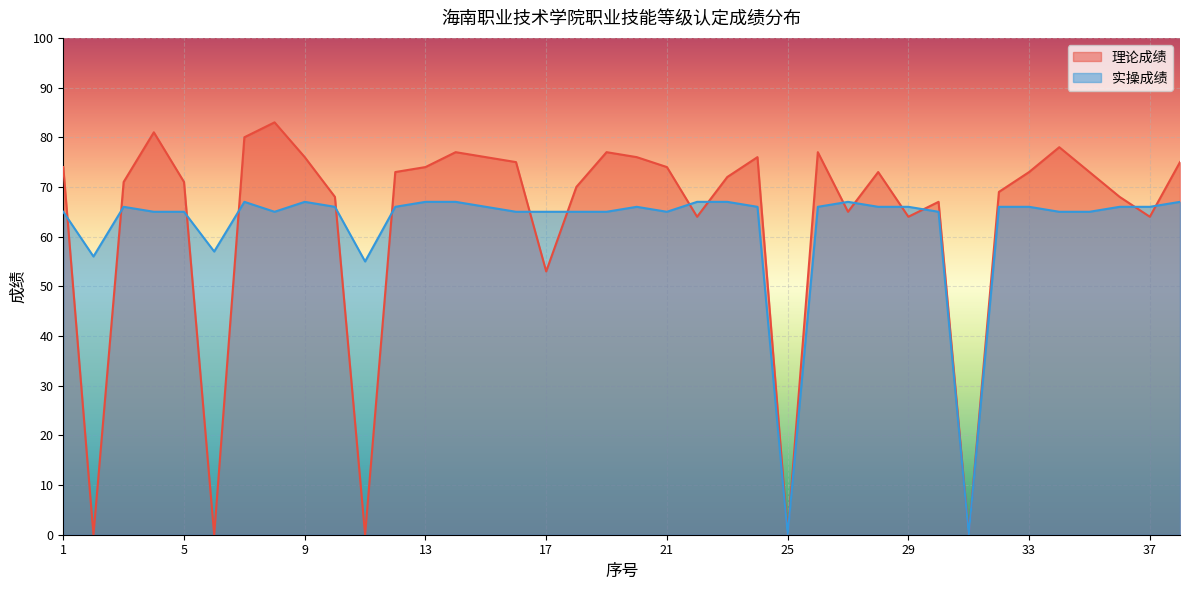

What is the spread (max minus min) of values at 34?

13